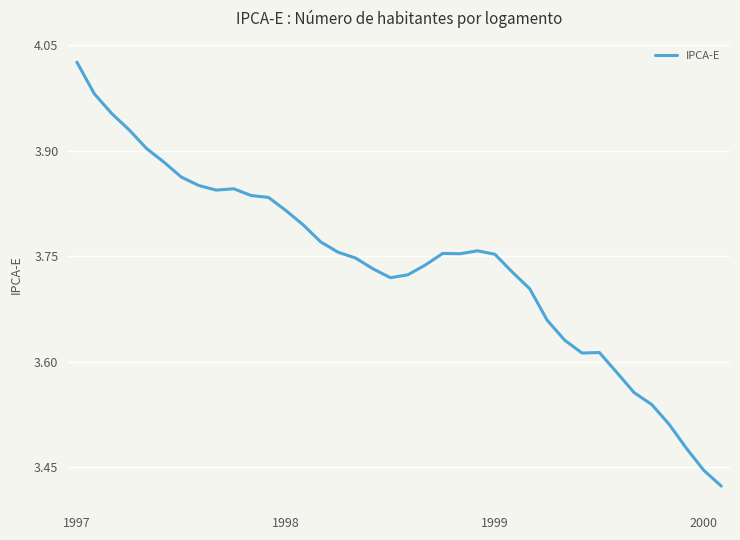

What is the difference between the maximum and minimum values?

0.6